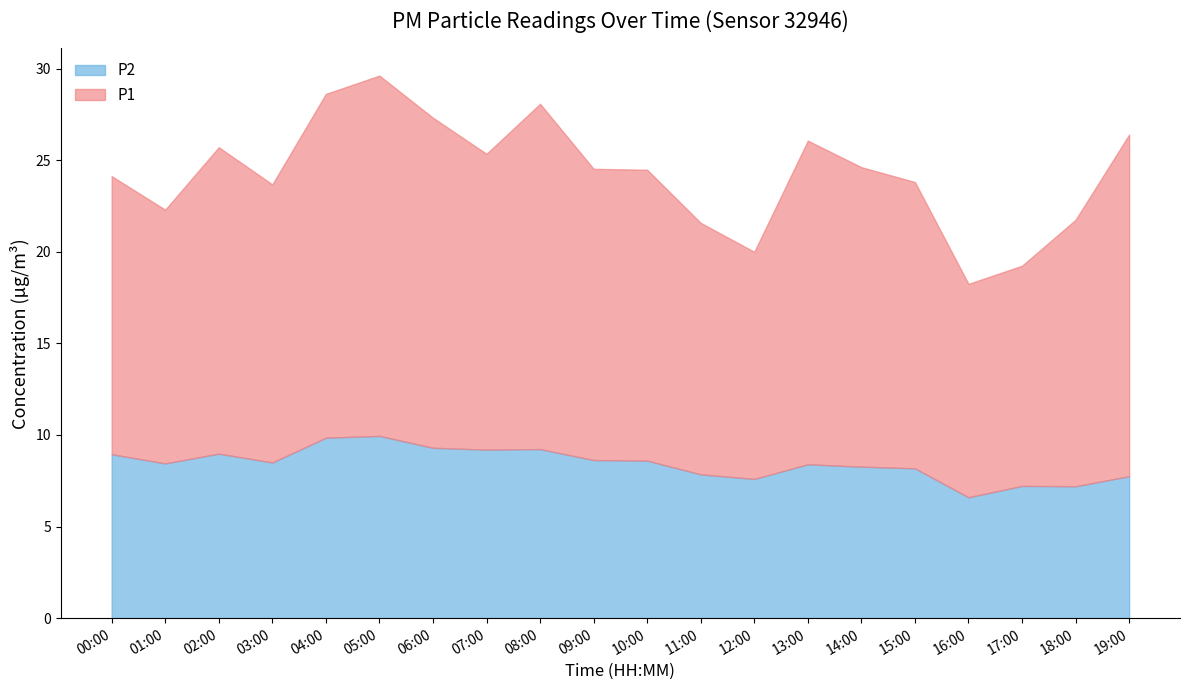

Which has a higher value, 11:00 or 12:00?

11:00